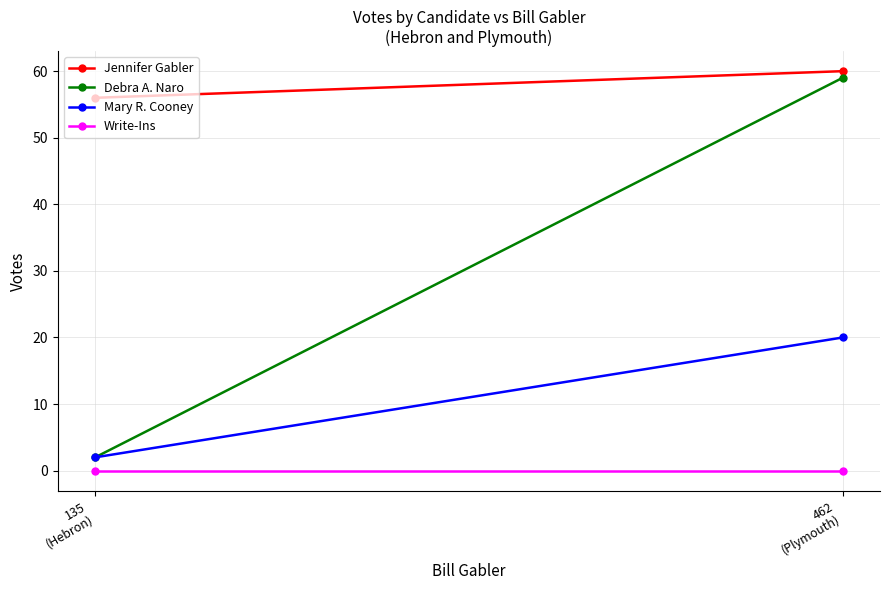

Which category has the lowest value in the Jennifer Gabler series?

135
(Hebron)